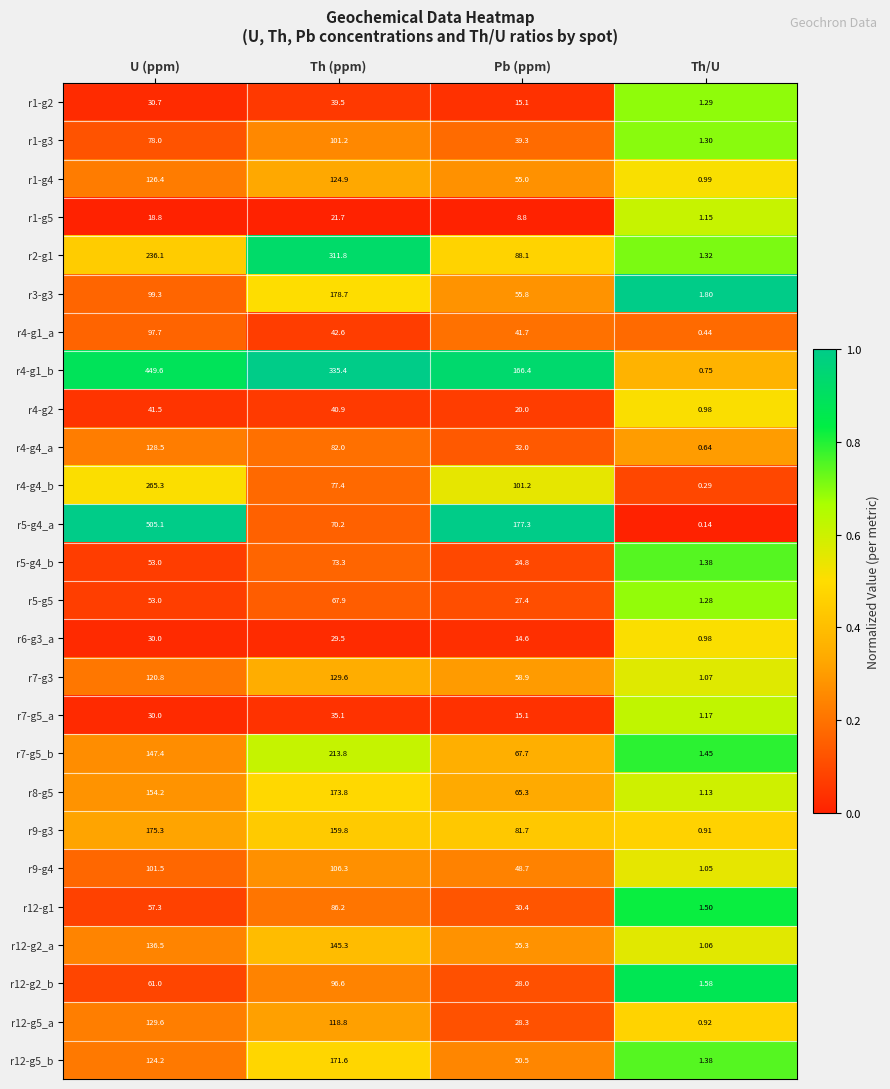

Which category has the lowest value in the r5-g4_a series?

Th/U